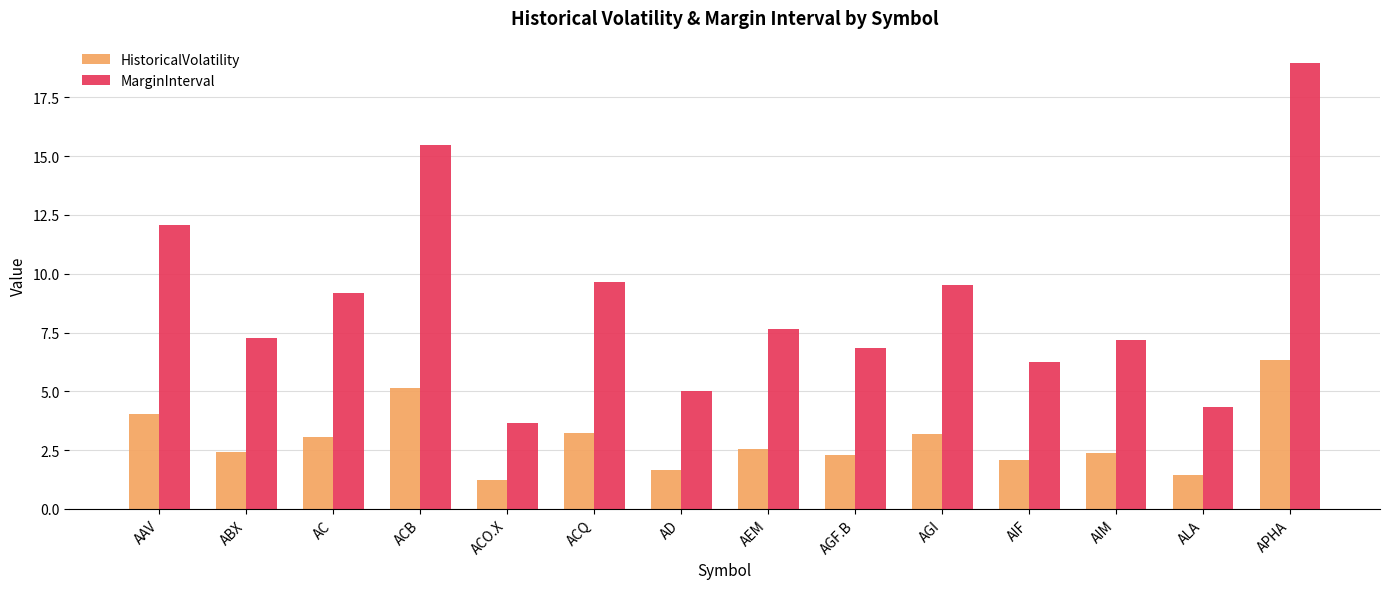

Reading right to left, what are all the values shown in this chart?

HistoricalVolatility: 6.3	1.4	2.4	2.1	3.2	2.3	2.5	1.7	3.2	1.2	5.2	3.1	2.4	4.0
MarginInterval: 19.0	4.3	7.2	6.2	9.5	6.9	7.6	5.0	9.6	3.7	15.5	9.2	7.3	12.1